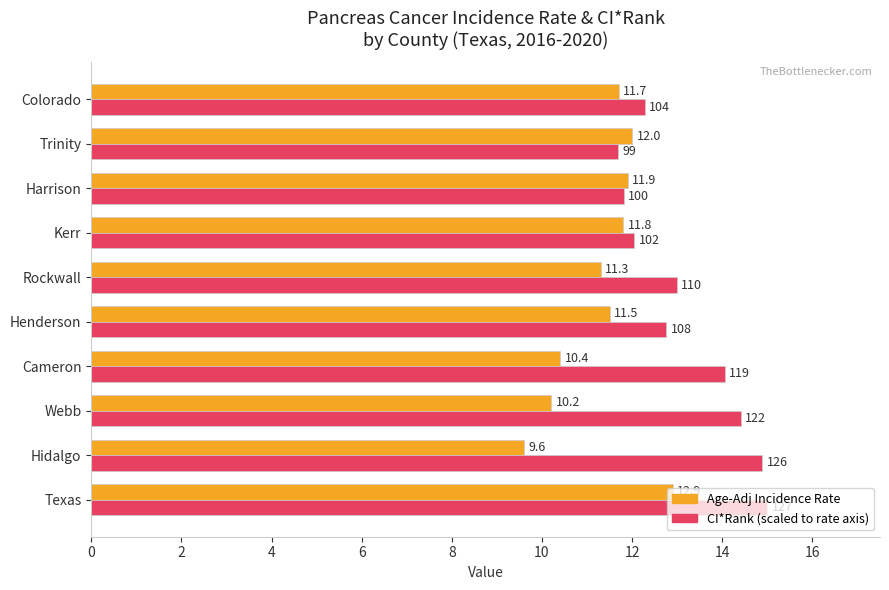

How many data points does each series have?

10